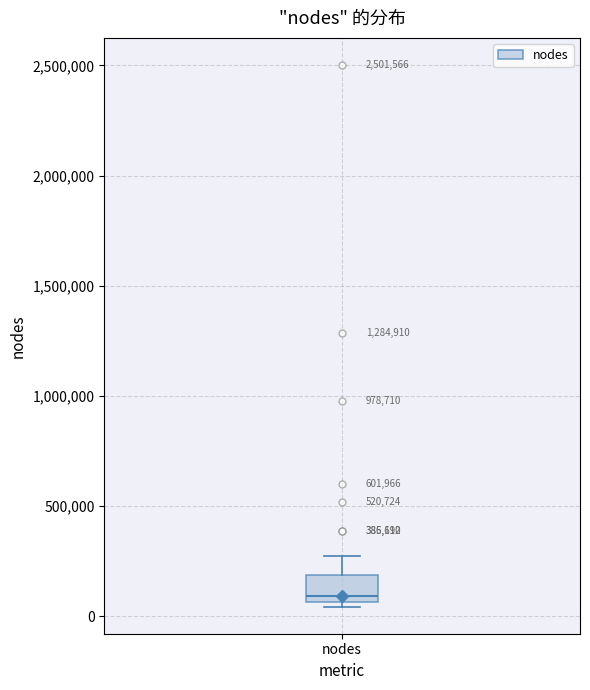

Read this box plot against the y-axis: the position of the median line, the range covered by the box, and the ends of both whiskers. The values are not printed on the chart, so give them approximately, as read against the axis.

median 100000, box 50000 to 200000, whiskers 50000 (just below the box's lower edge) to 250000